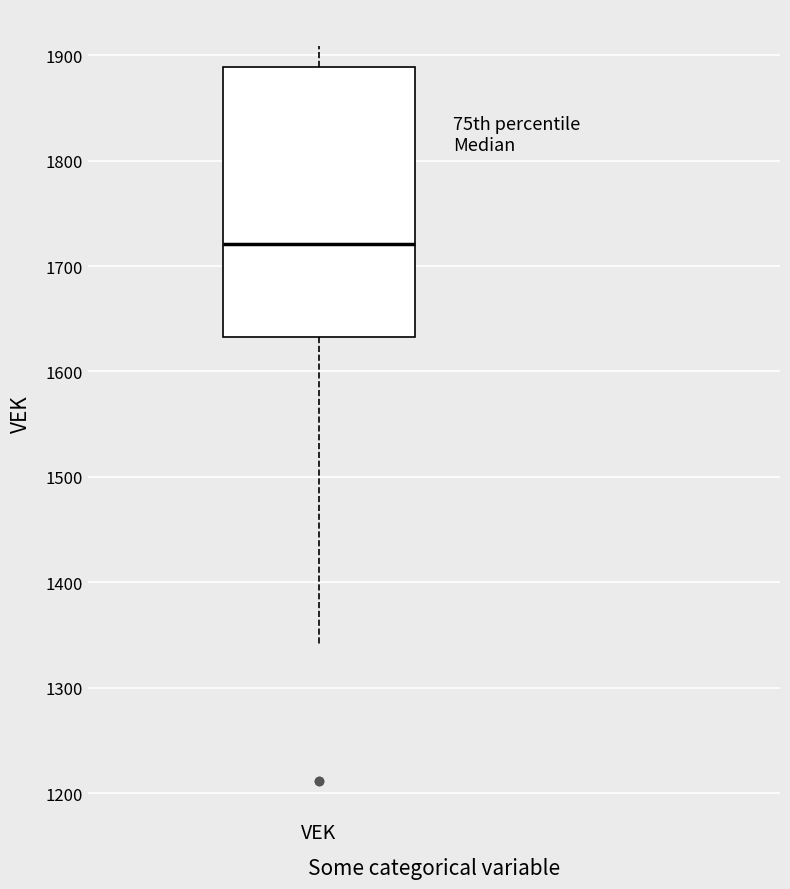

Where does the lower whisker of the box for VEK end on the y-axis? The values are not printed on the chart, so give them approximately, as read against the axis.

1340